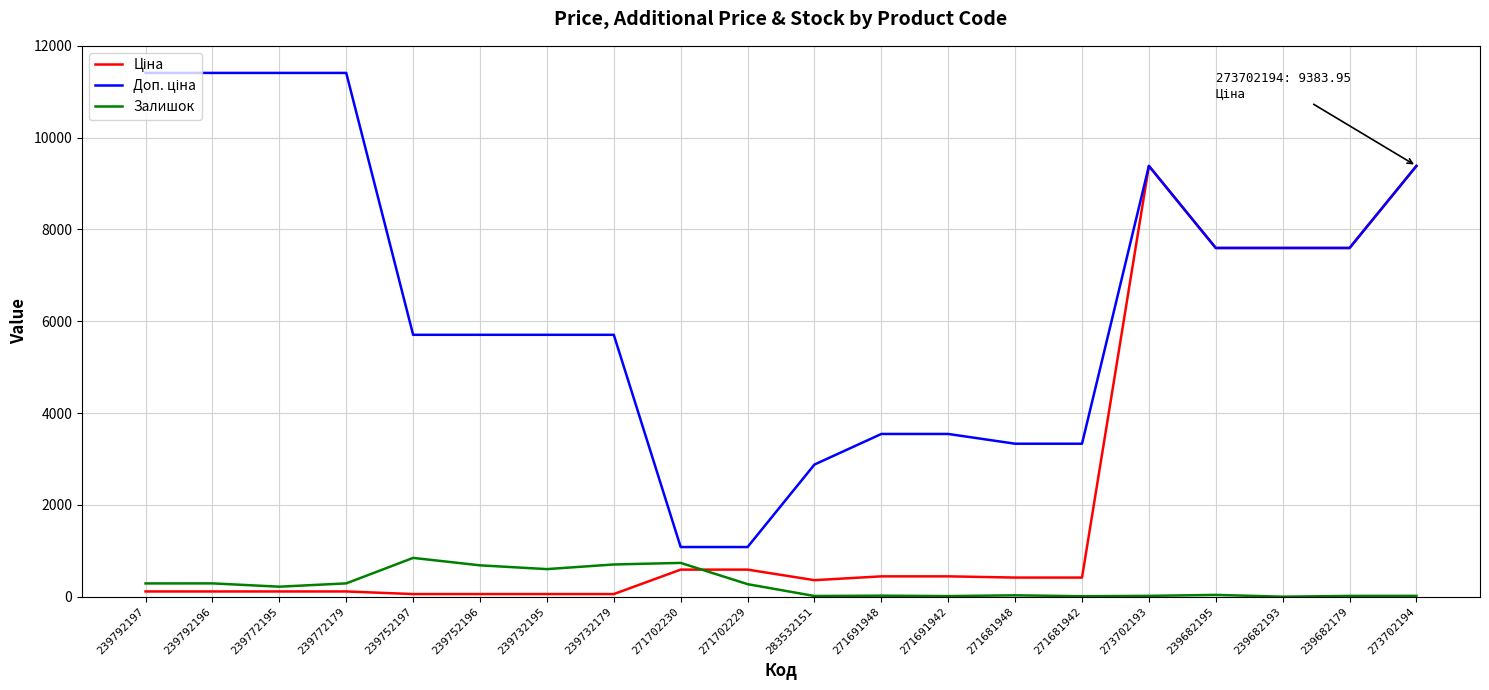

What is the spread (max minus min) of values at 271702229?

808.7